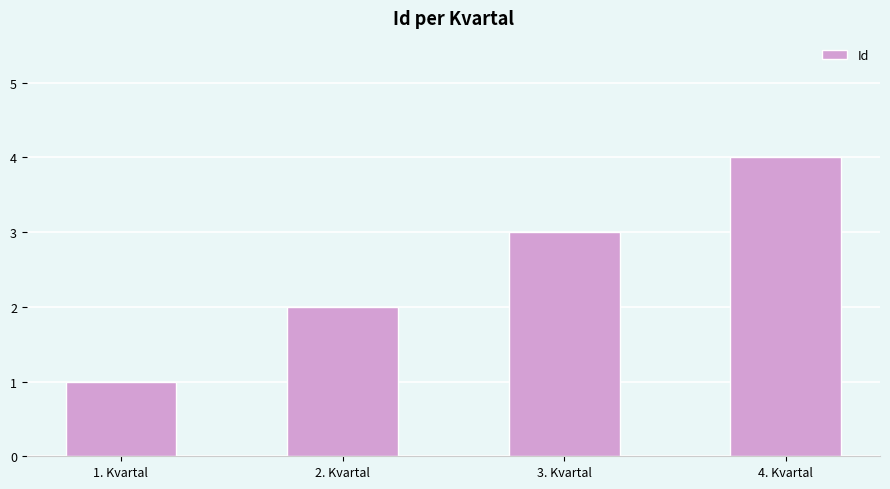

Read the value at 4. Kvartal.

4